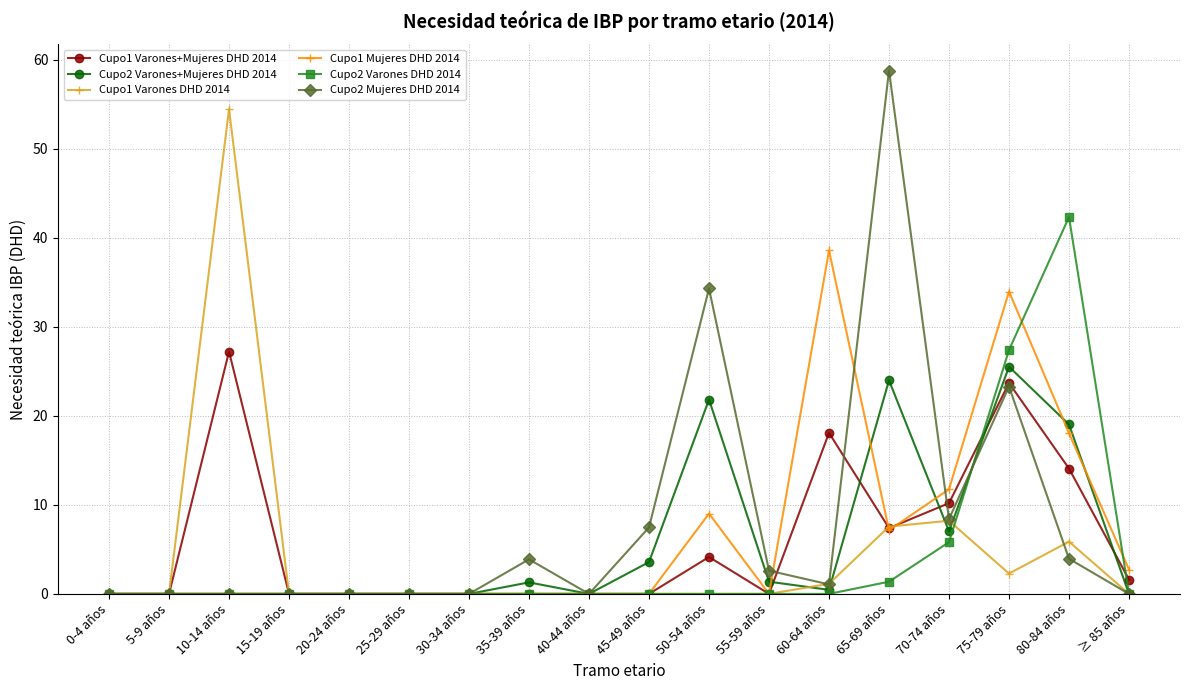

Is it true that Cupo1 Varones DHD 2014 equals 32.1 at 50-54 años?

False